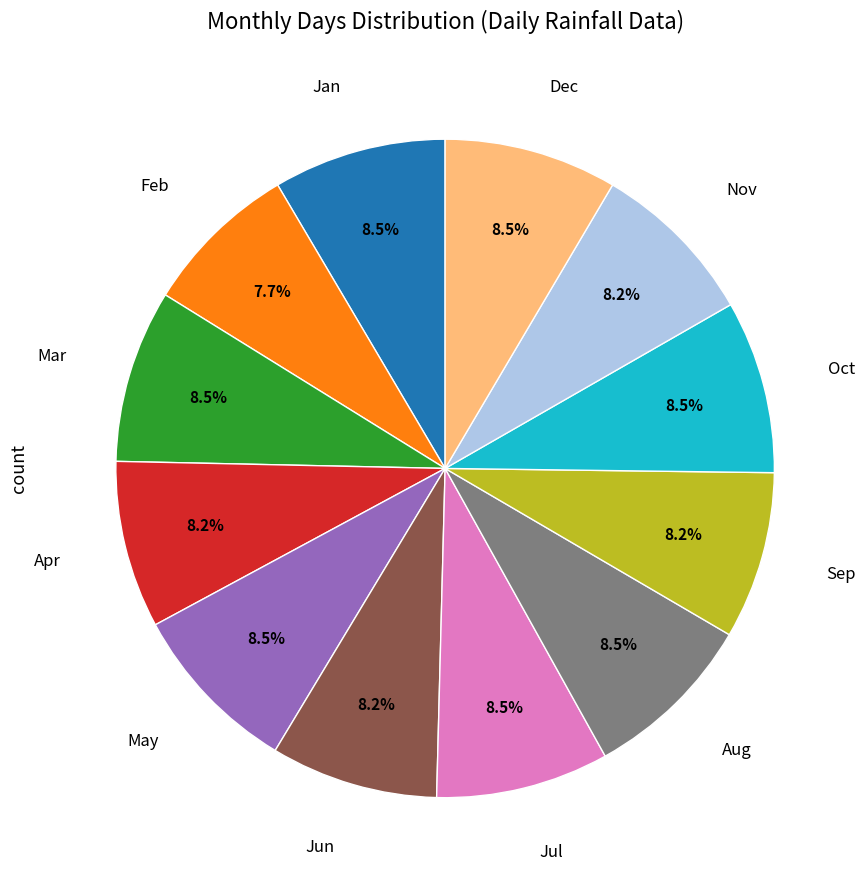

Is there any slice that represents more than half of the pie?

No